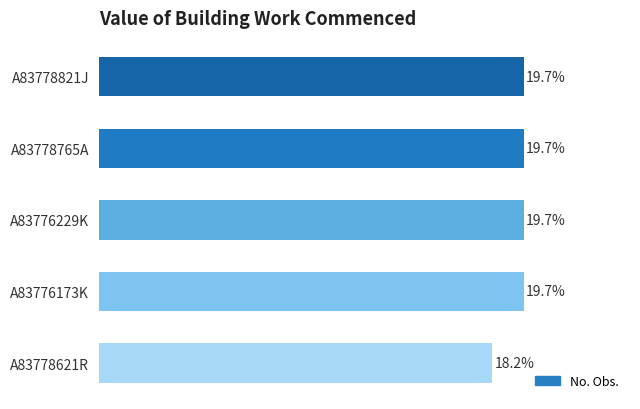

Does the chart contain stacked bars?

No